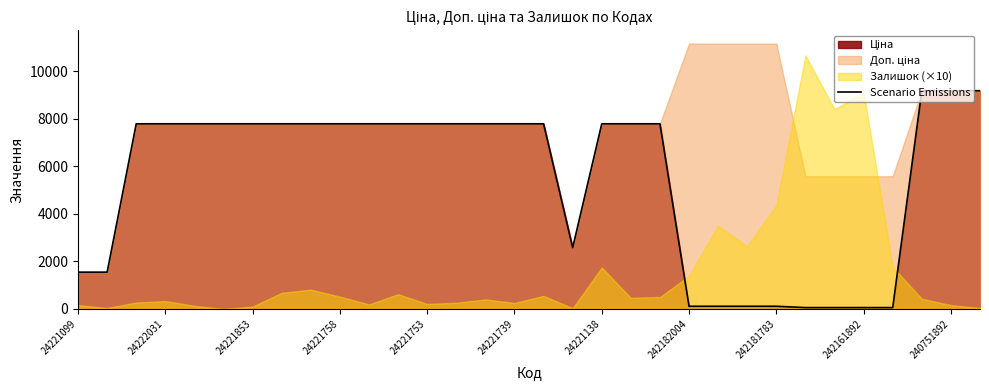

How many data points are less than 7792?

11